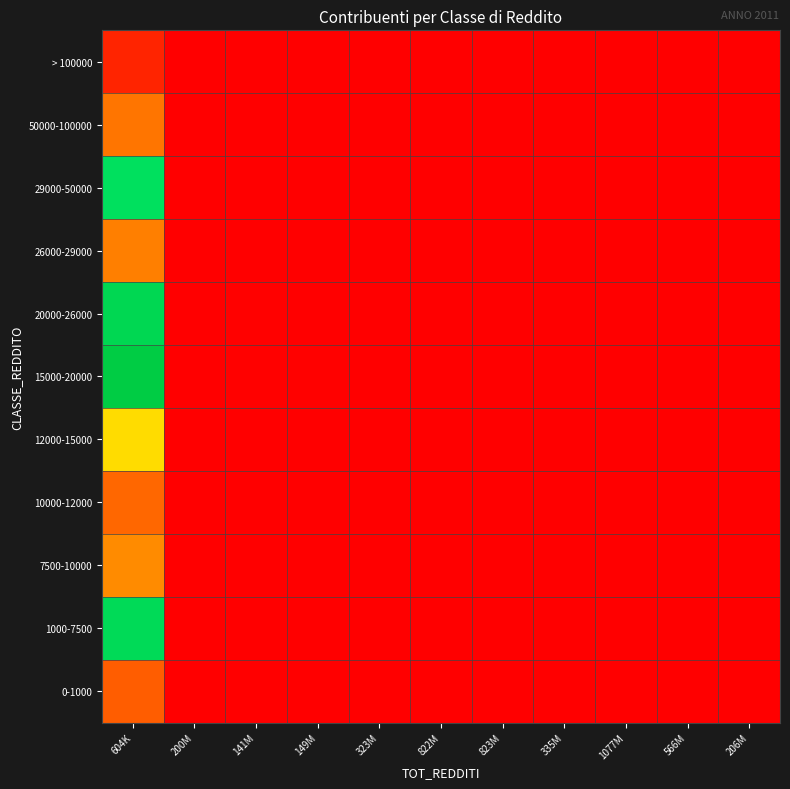

At which category is the sum across all series the highest?

604K